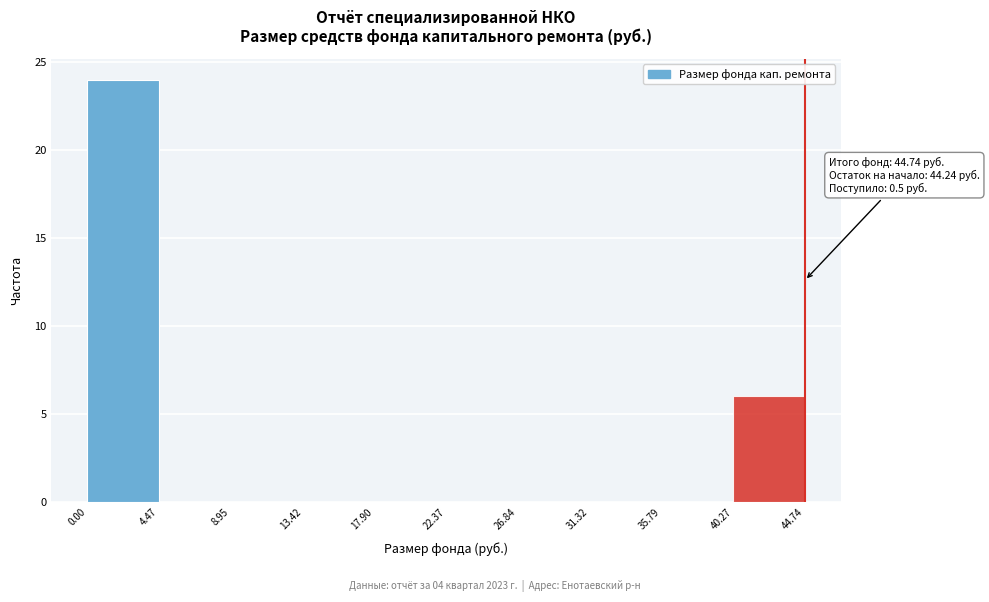

Which range on the x-axis has the tallest bar?

0.00 to 4.47